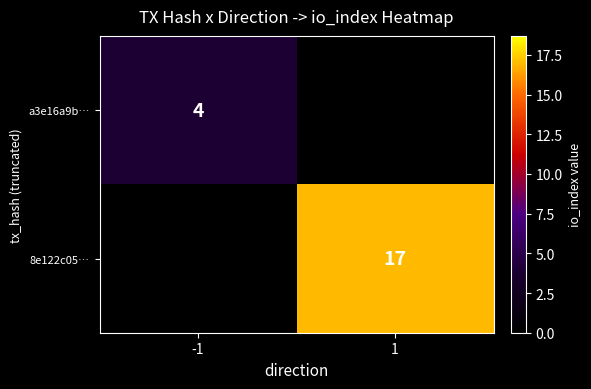

Which label corresponds to the largest value in the chart?

1